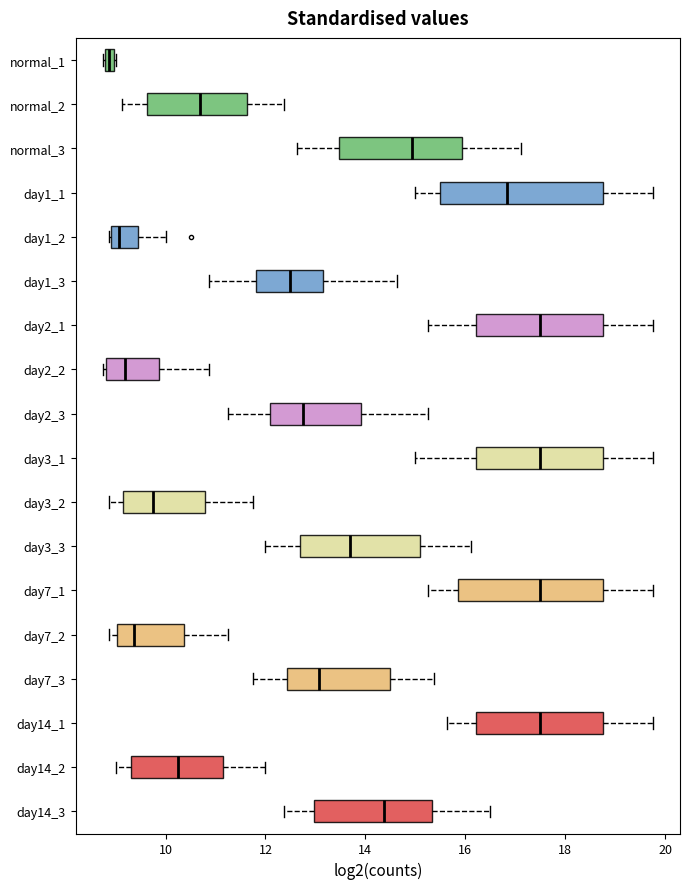

Comparing the boxes themselves (not the whiskers), which one is the widest?

day1_1